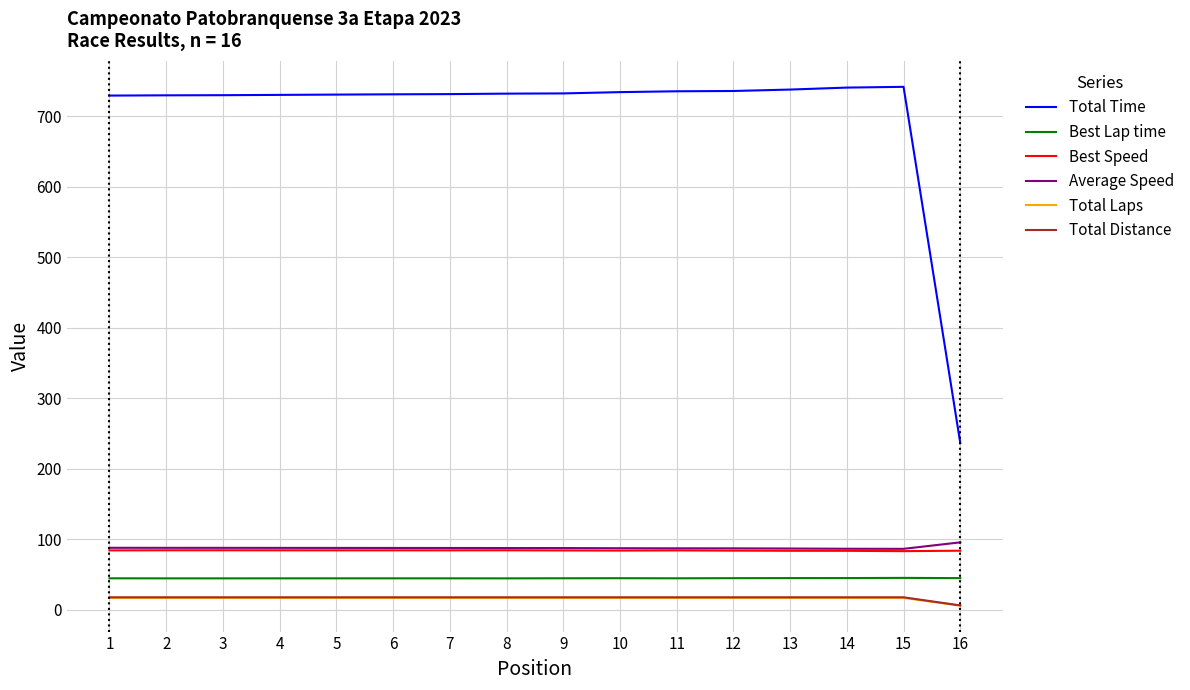

Which series has the largest total across all categories?

Total Time